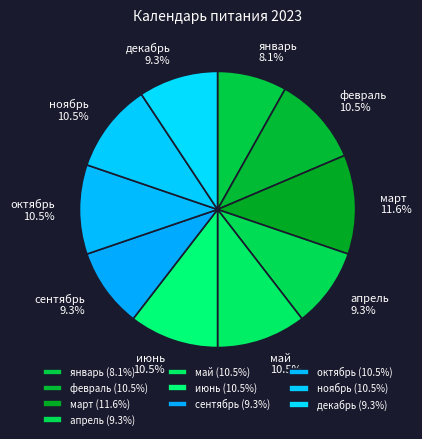

Is there a majority slice in this chart?

No